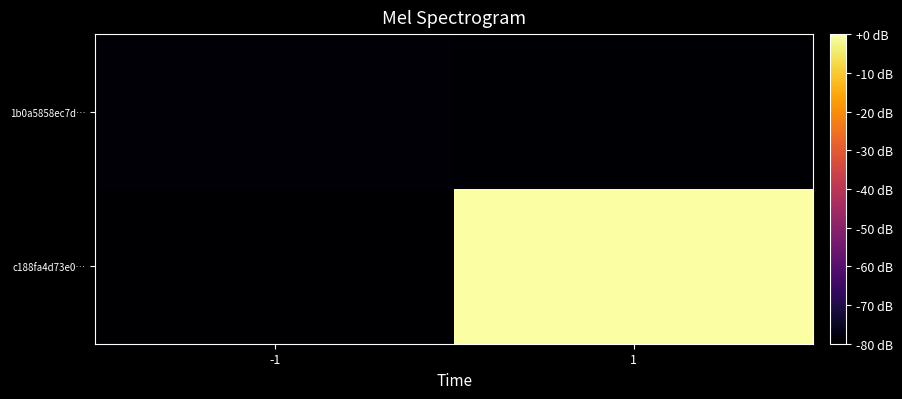

List the series in order of their peak value, lowest first.

1b0a5858ec7d…, c188fa4d73e0…